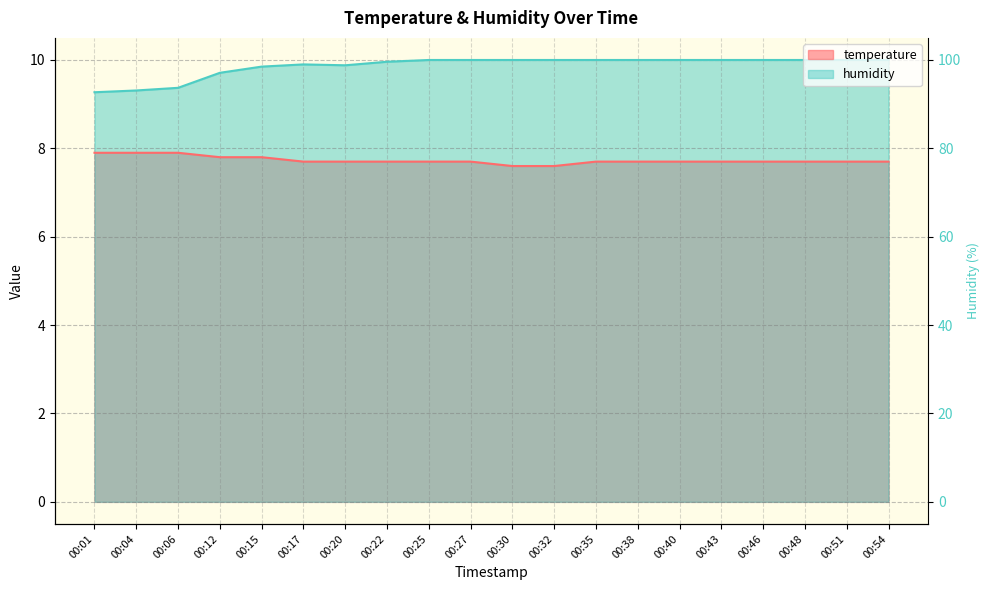

Is the value of humidity at 00:48 greater than the value of temperature at 00:43?

Yes